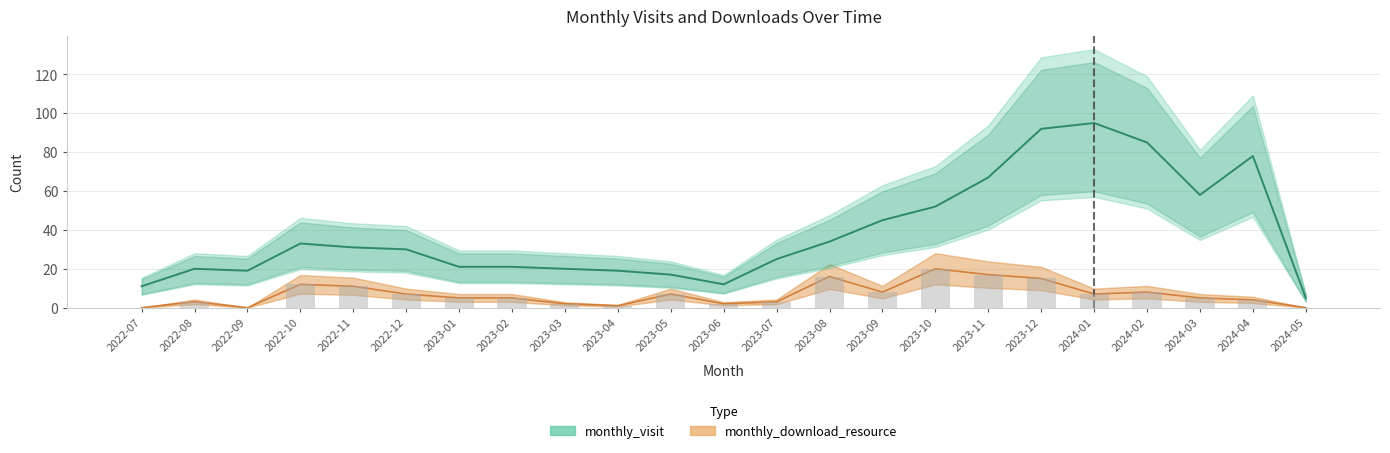

What is the total value across all series at 2023-09?

53